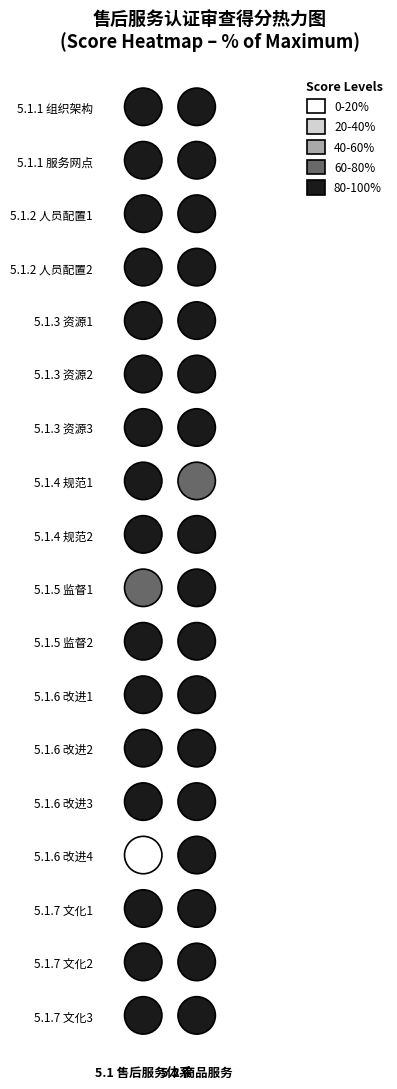

Rank the series by their maximum value, from lowest to highest.

5.2　商品服务（35分）, 5.1　售后服务体系（40分）